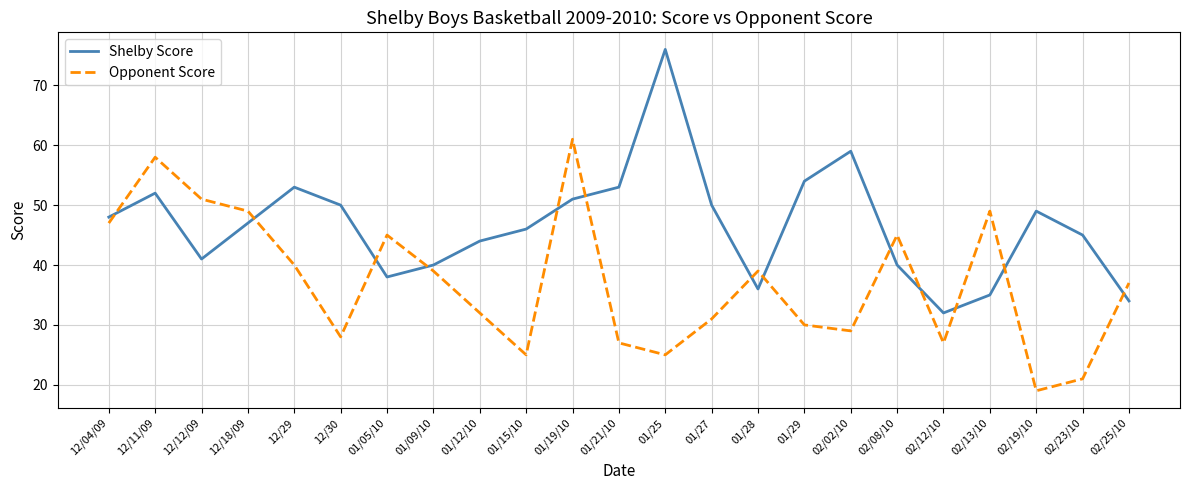

Which series ends up on top after the final intersection of Opponent Score and Shelby Score?

Opponent Score